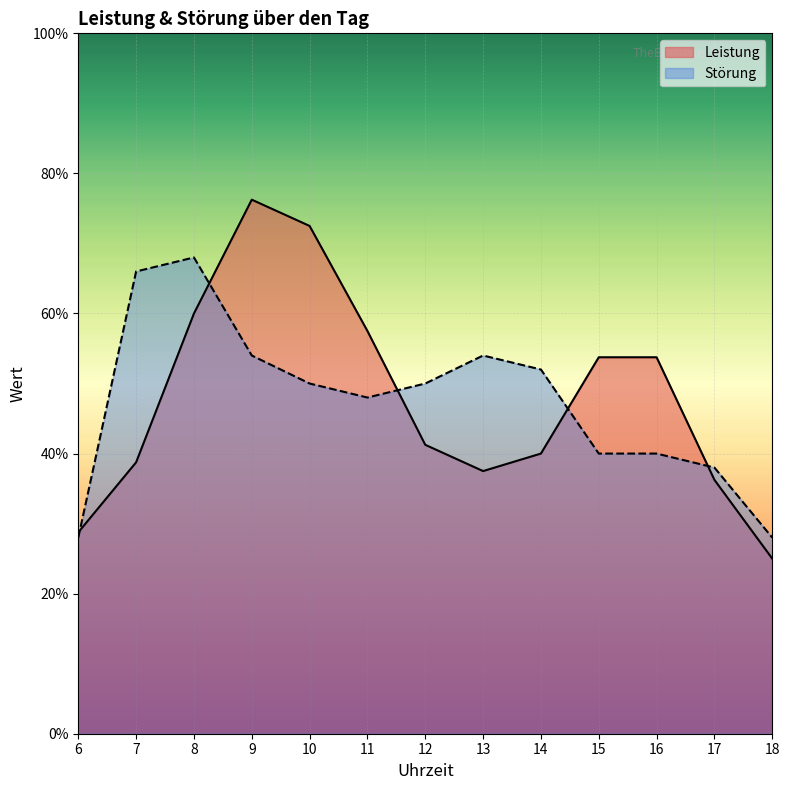

Reading right to left, list all the values displayed in this chart.

Leistung: 2.5	3.6	5.4	5.4	4.0	3.8	4.1	5.8	7.2	7.6	6.0	3.9	2.9
Störung: 2.8	3.8	4.0	4.0	5.2	5.4	5.0	4.8	5.0	5.4	6.8	6.6	2.8